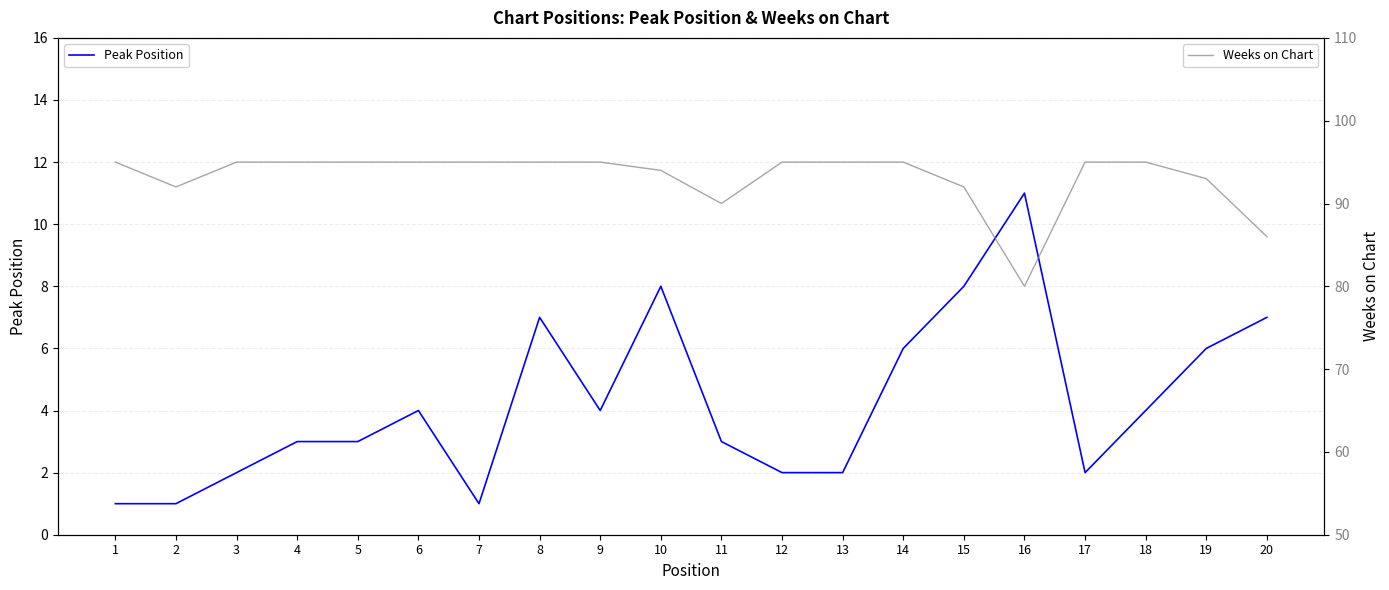

At which label does Peak Position reach its peak?

16